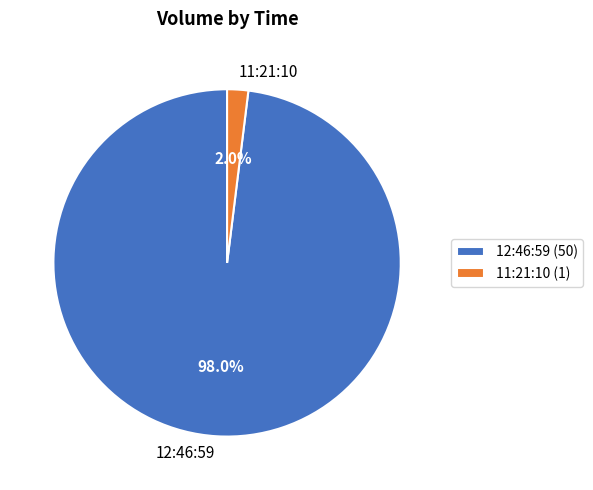

What is the smallest slice in the pie chart?

11:21:10